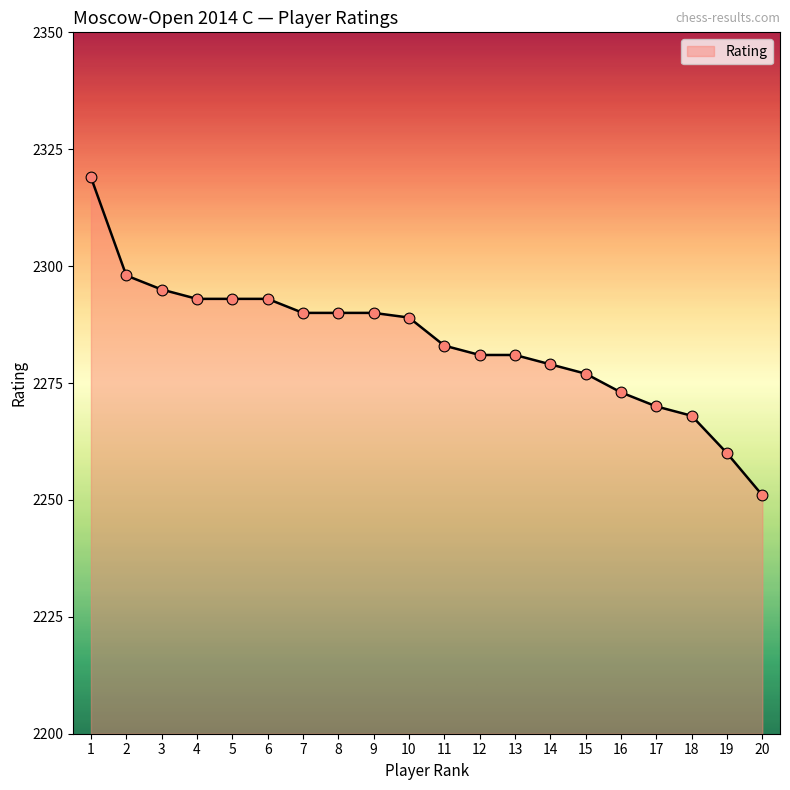

Approximately how many times larger is the value at 19 compared to 18?

1.0